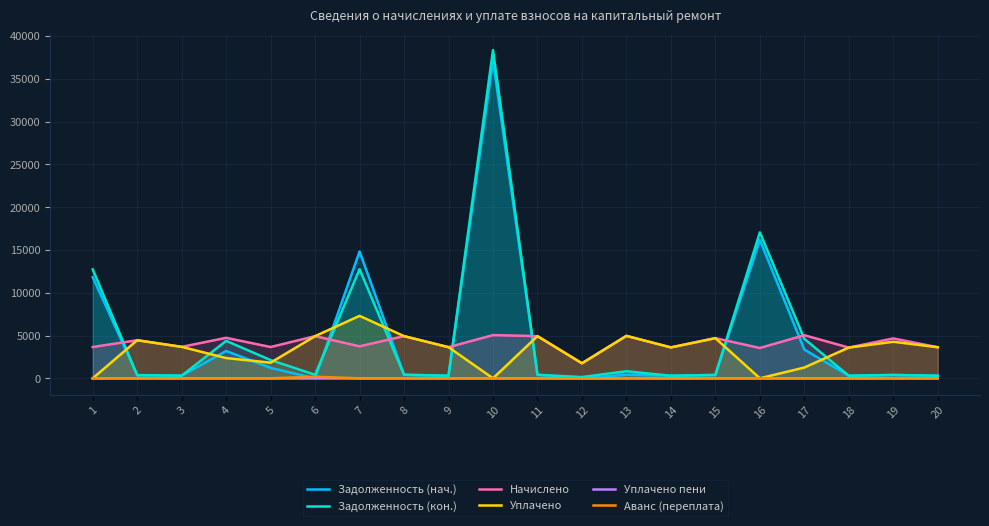

Is it true that Уплачено пени equals 4.6 at 15?

False